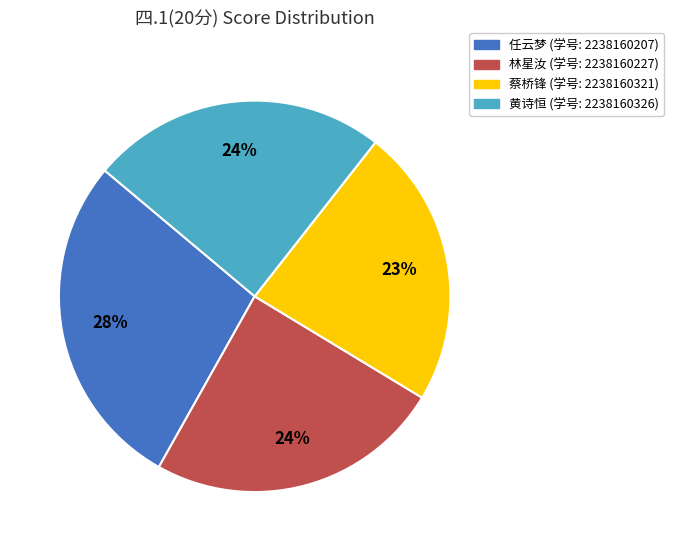

To the nearest percent, what is the difference between the largest and smallest slice percentages?

5%